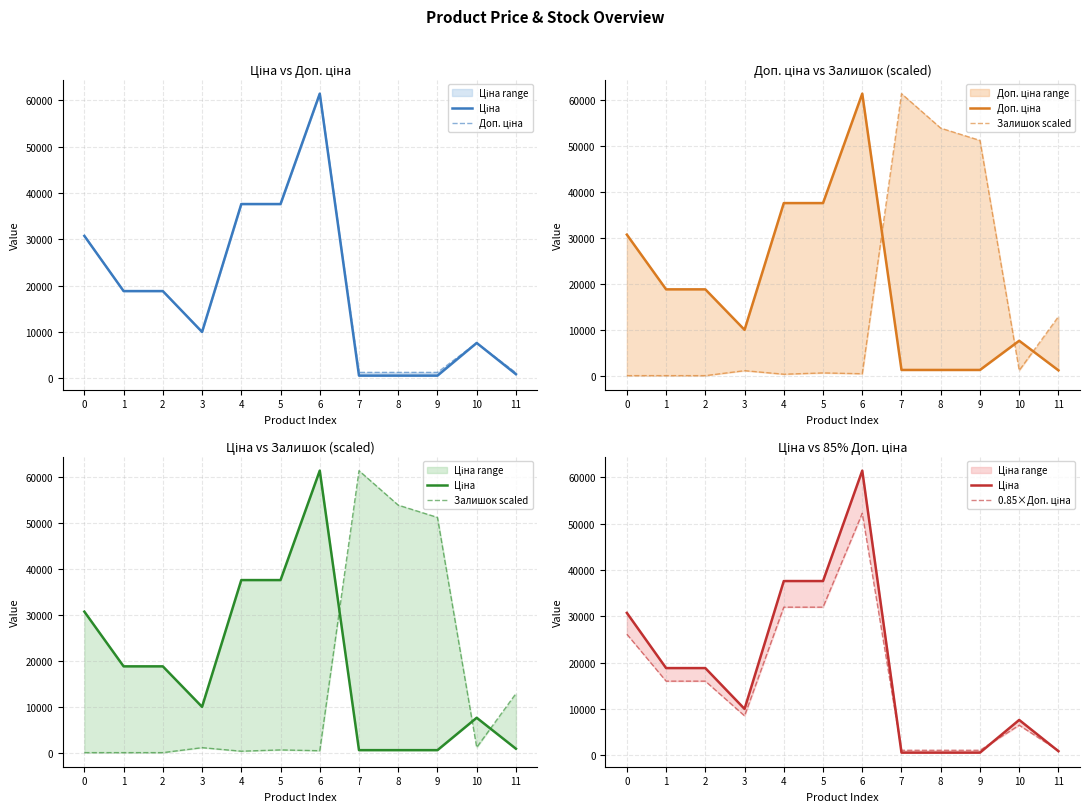

List the series in order of their peak value, highest first.

Ціна, Доп. ціна, Залишок scaled, 0.85×Доп. ціна